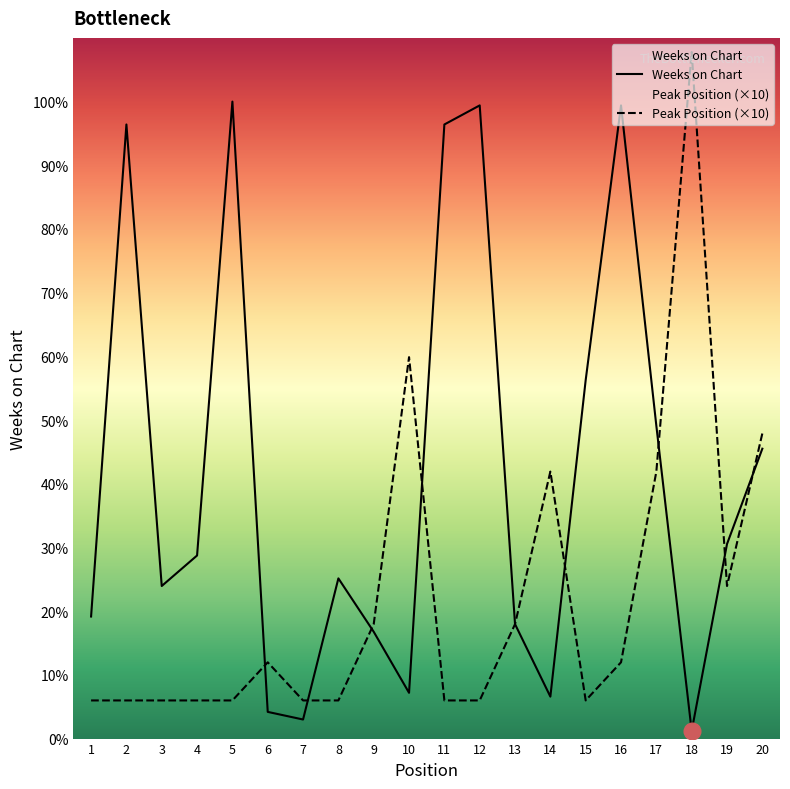

How many times do Peak Position and Weeks on Chart cross each other?

8